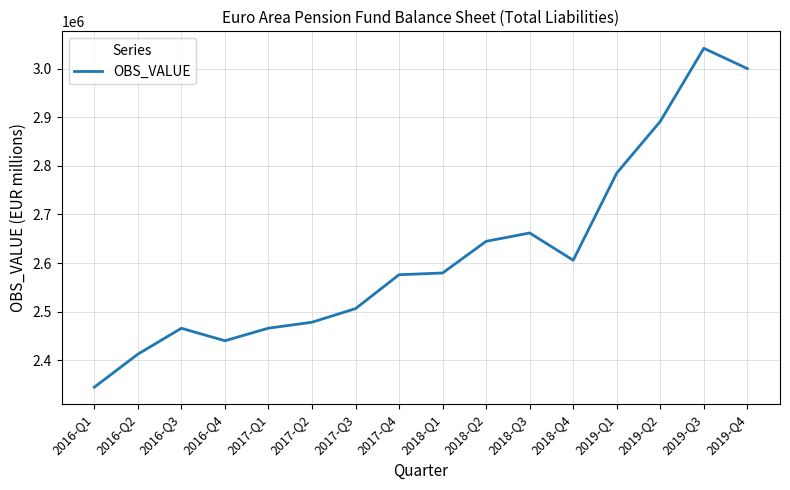

What is the maximum value shown in the chart?

3041607.0